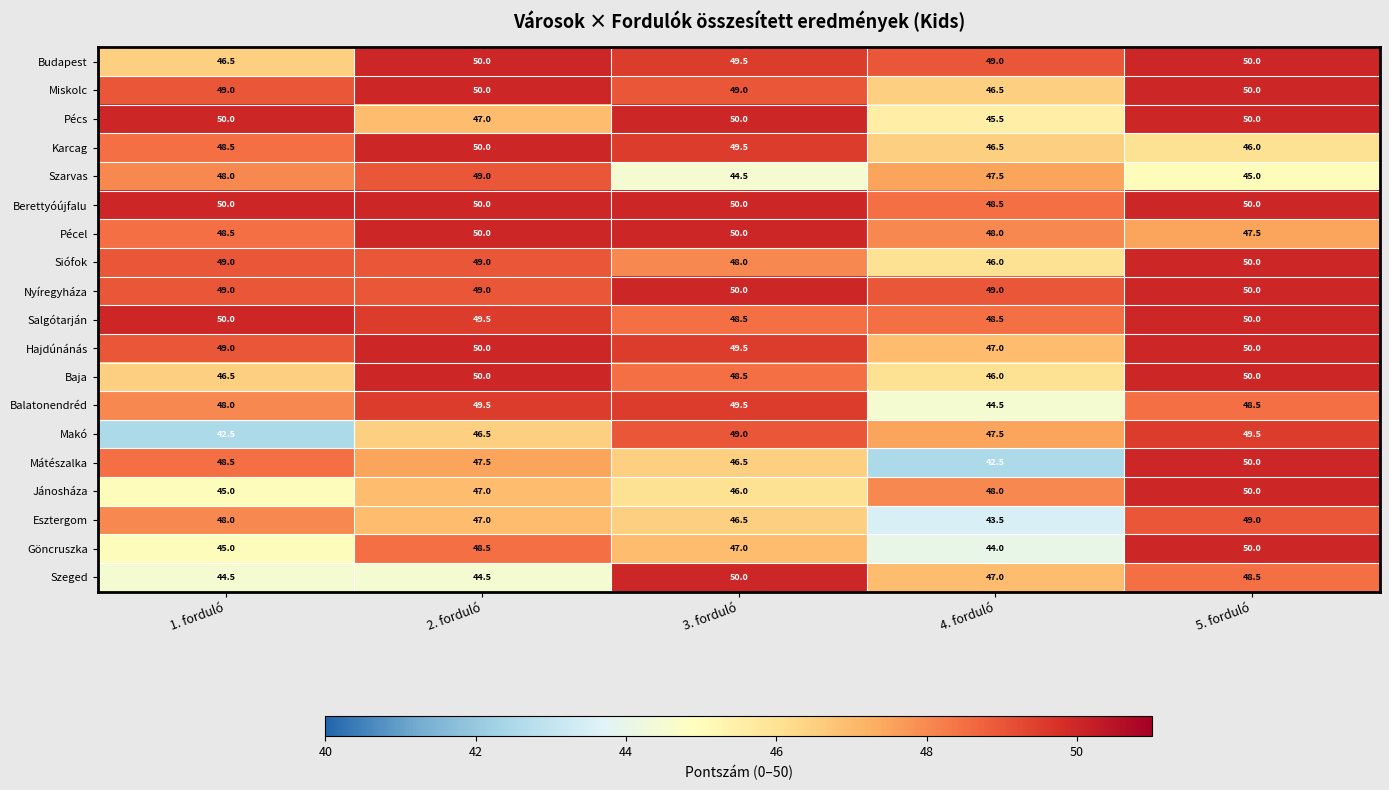

What is the total value across all series at 1. forduló?

905.5